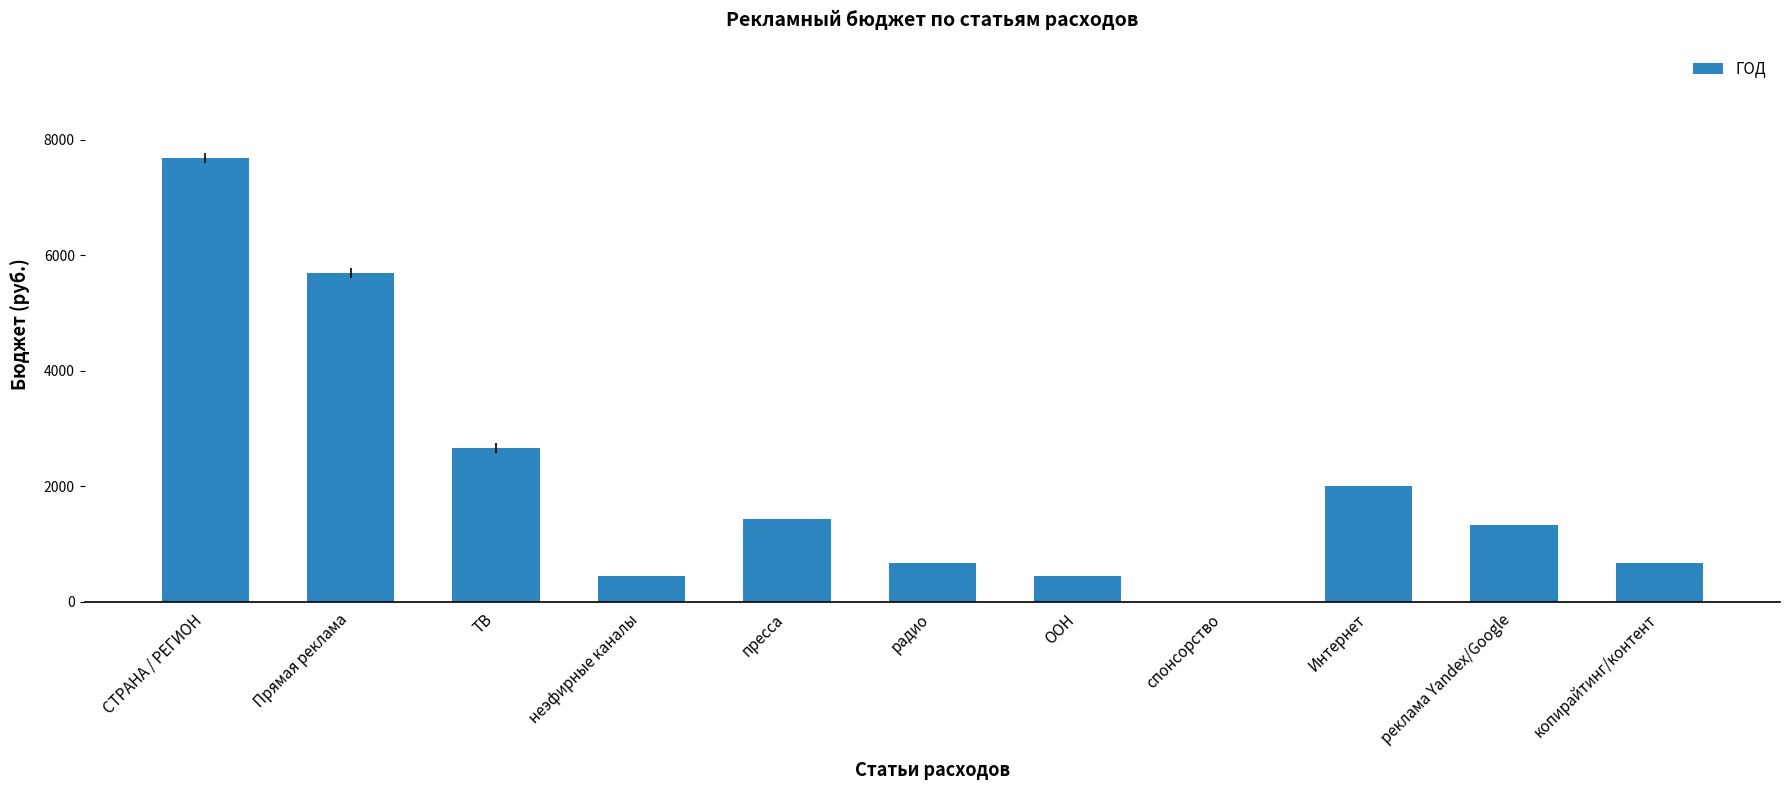

Are the bars grouped side by side (vs. stacked)?

No